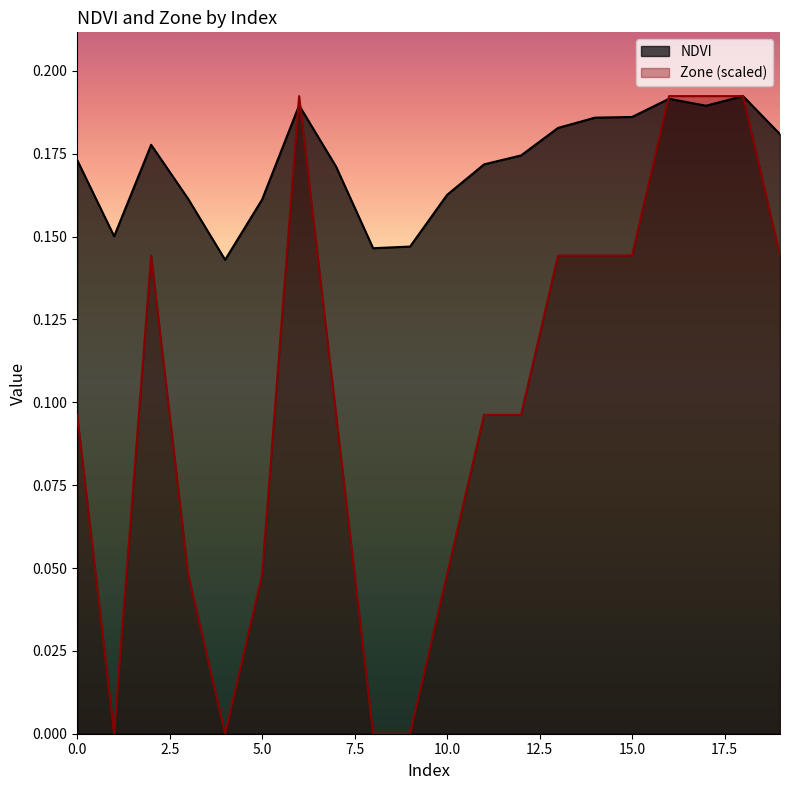

Reading left to right, what are all the values shown in this chart?

NDVI: 0.2	0.2	0.2	0.2	0.1	0.2	0.2	0.2	0.1	0.1	0.2	0.2	0.2	0.2	0.2	0.2	0.2	0.2	0.2	0.2
Zone: 0.1	0.0	0.1	0.0	0.0	0.0	0.2	0.1	0.0	0.0	0.0	0.1	0.1	0.1	0.1	0.1	0.2	0.2	0.2	0.1